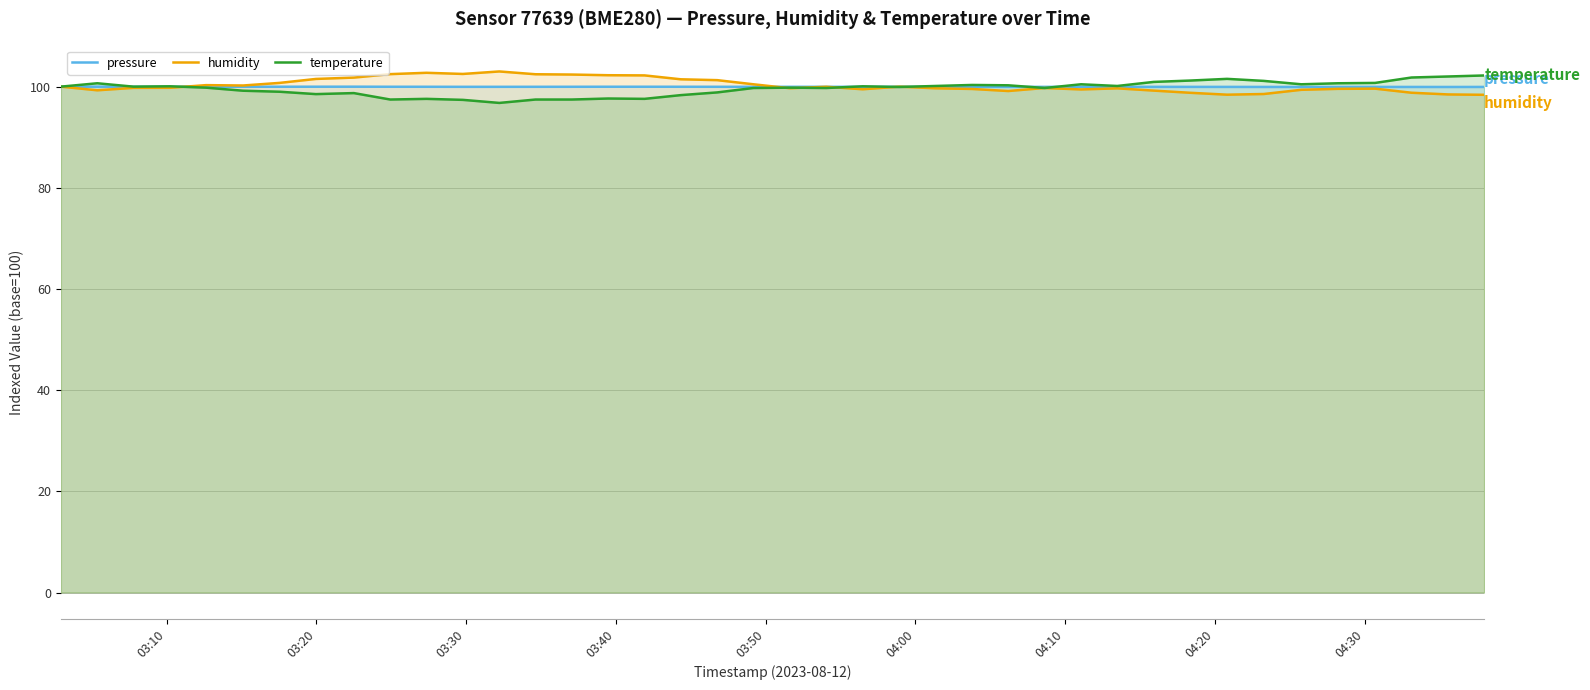

What is the smallest value displayed?

96.8